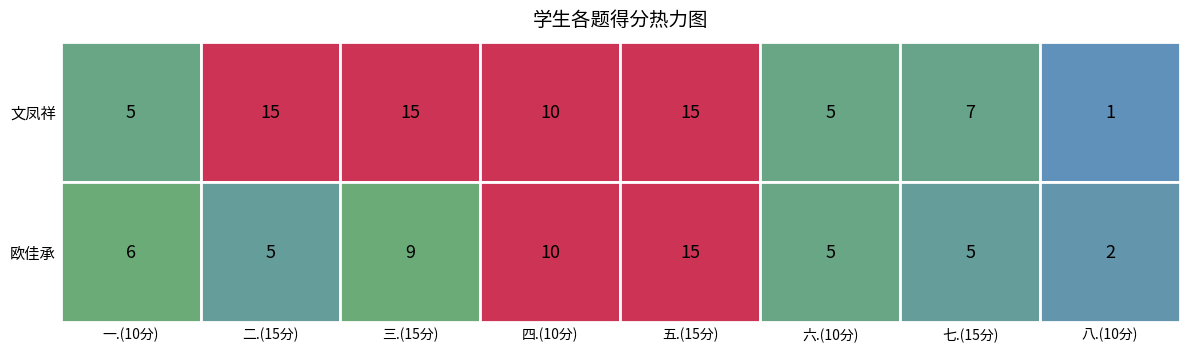

What is the approximate value of 欧佳承 at 一.(10分)?

6